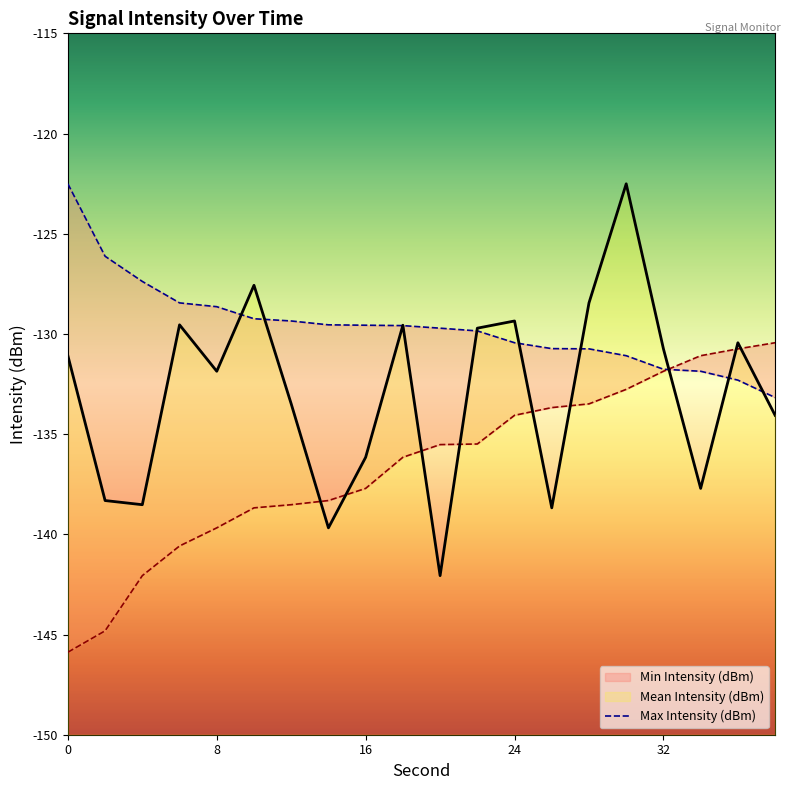

Which series has the largest total across all categories?

Max Intensity (dBm)